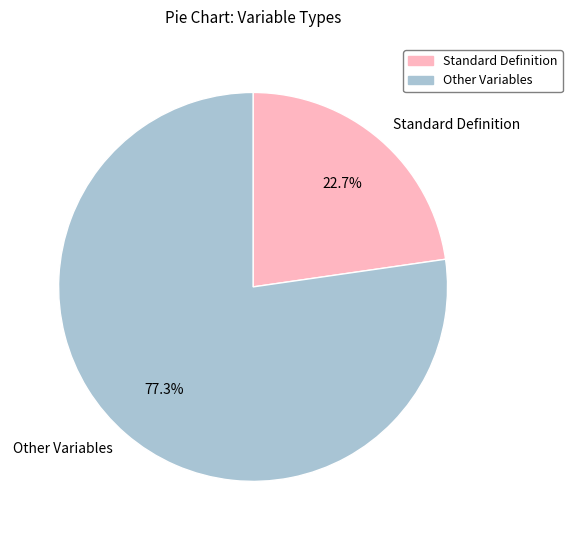

To the nearest percent, what is the difference between the Standard Definition and Other Variables slice percentages?

55%